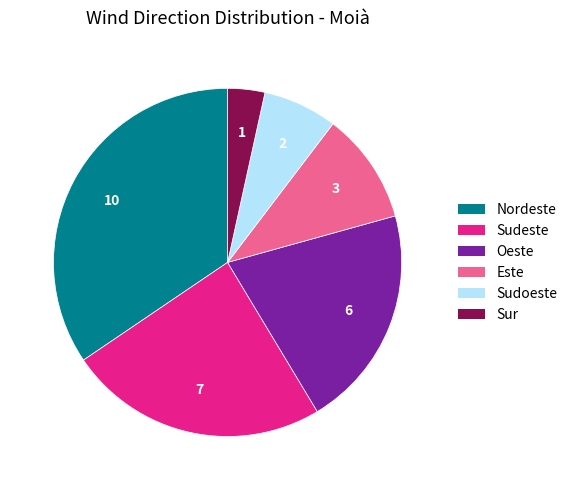

Is there a majority slice in this chart?

No